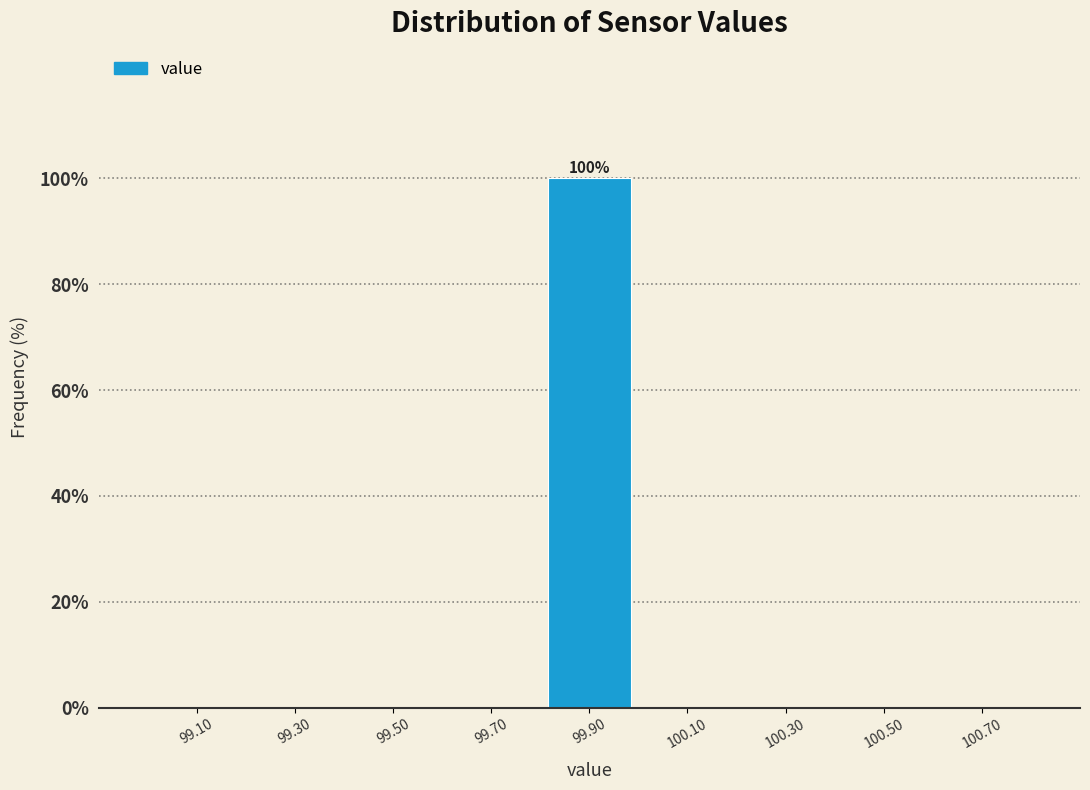

Which range on the x-axis has the tallest bar?

99.8 to 100.0